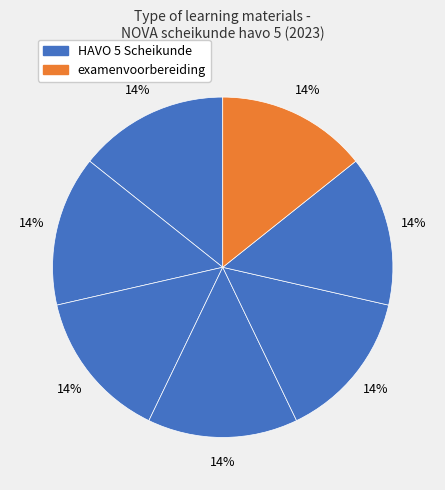

How many segments does this pie chart have?

7